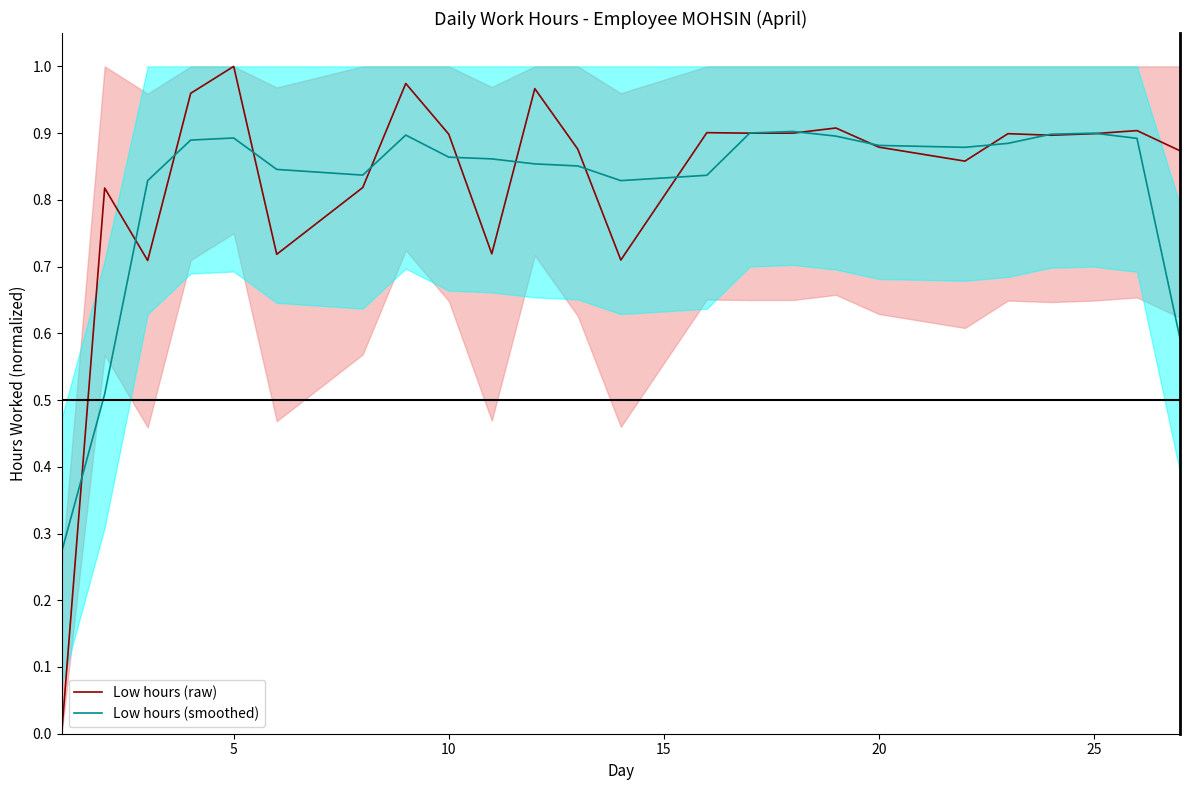

After their last crossing, which series has the higher values: Low hours (raw) or Low hours (smoothed)?

Low hours (raw)